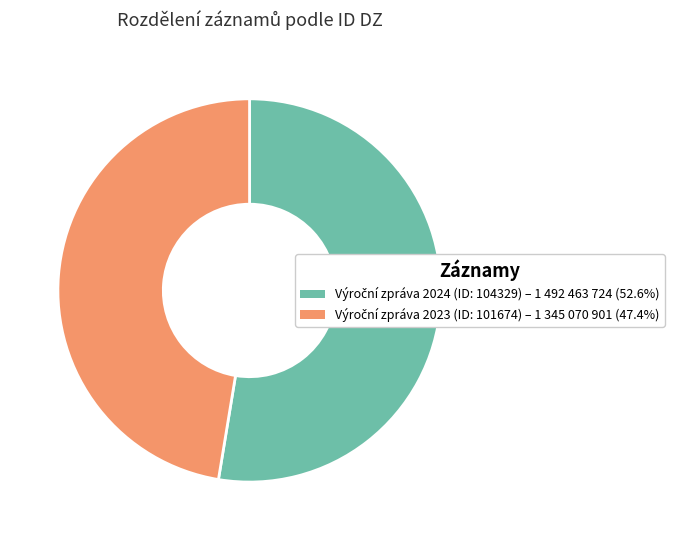

Does any single category account for the majority?

Yes